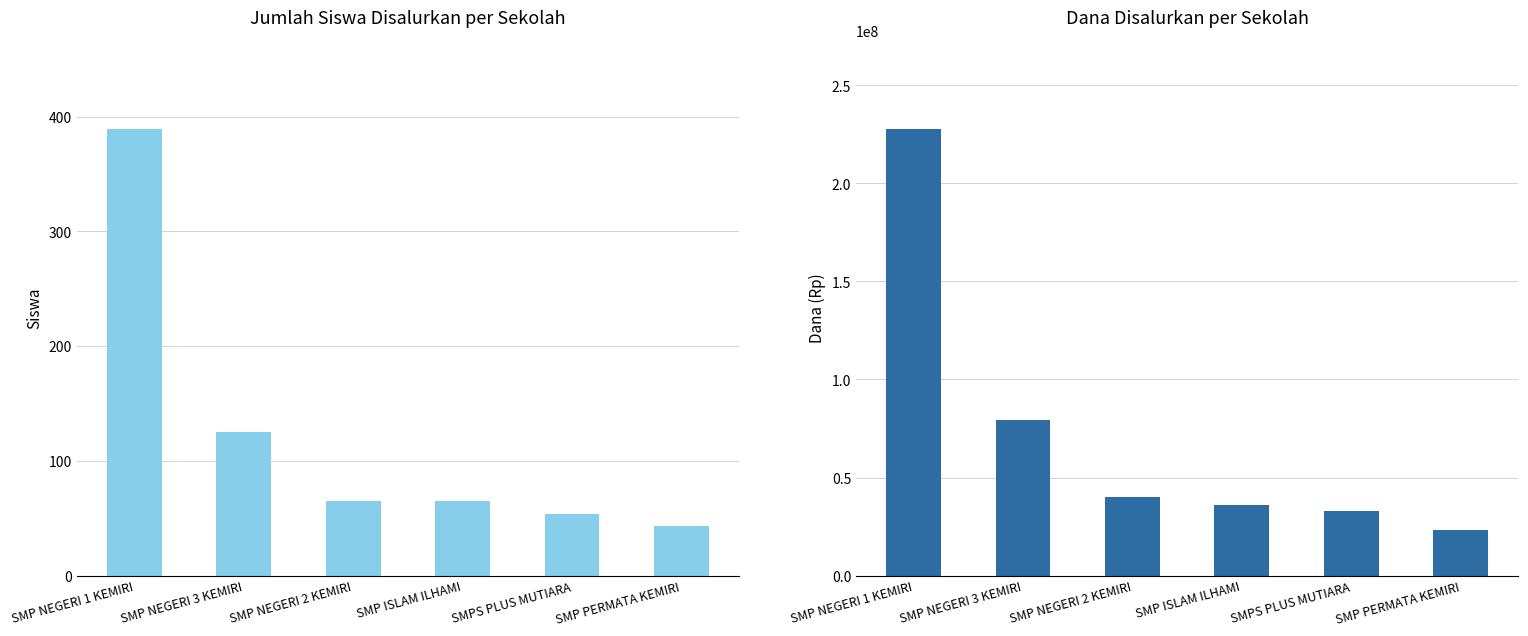

What is the value of the Siswa Disalurkan bar at the 6th from the left?

43